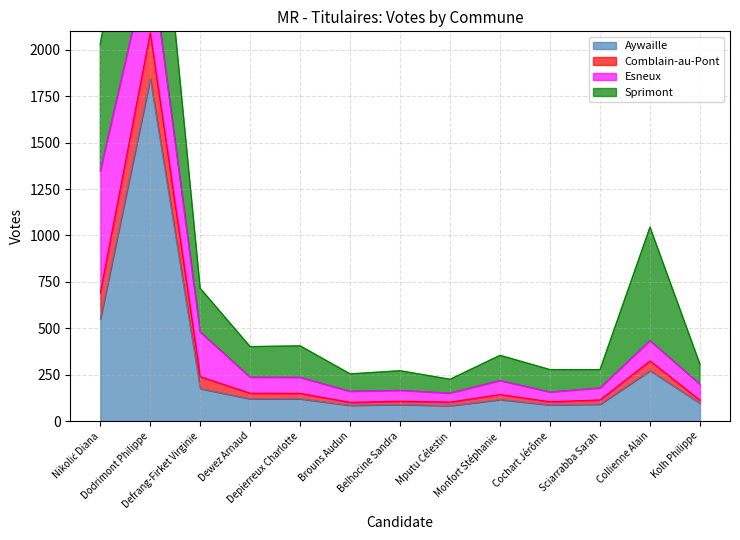

True or false: Comblain-au-Pont and Aywaille cross at least once.

False